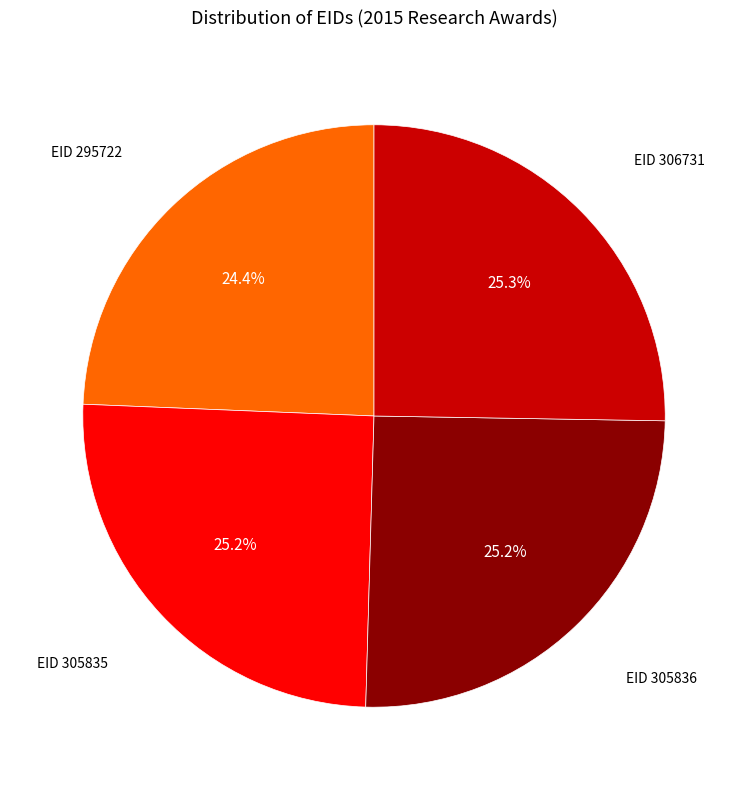

Is there any slice that represents more than half of the pie?

No